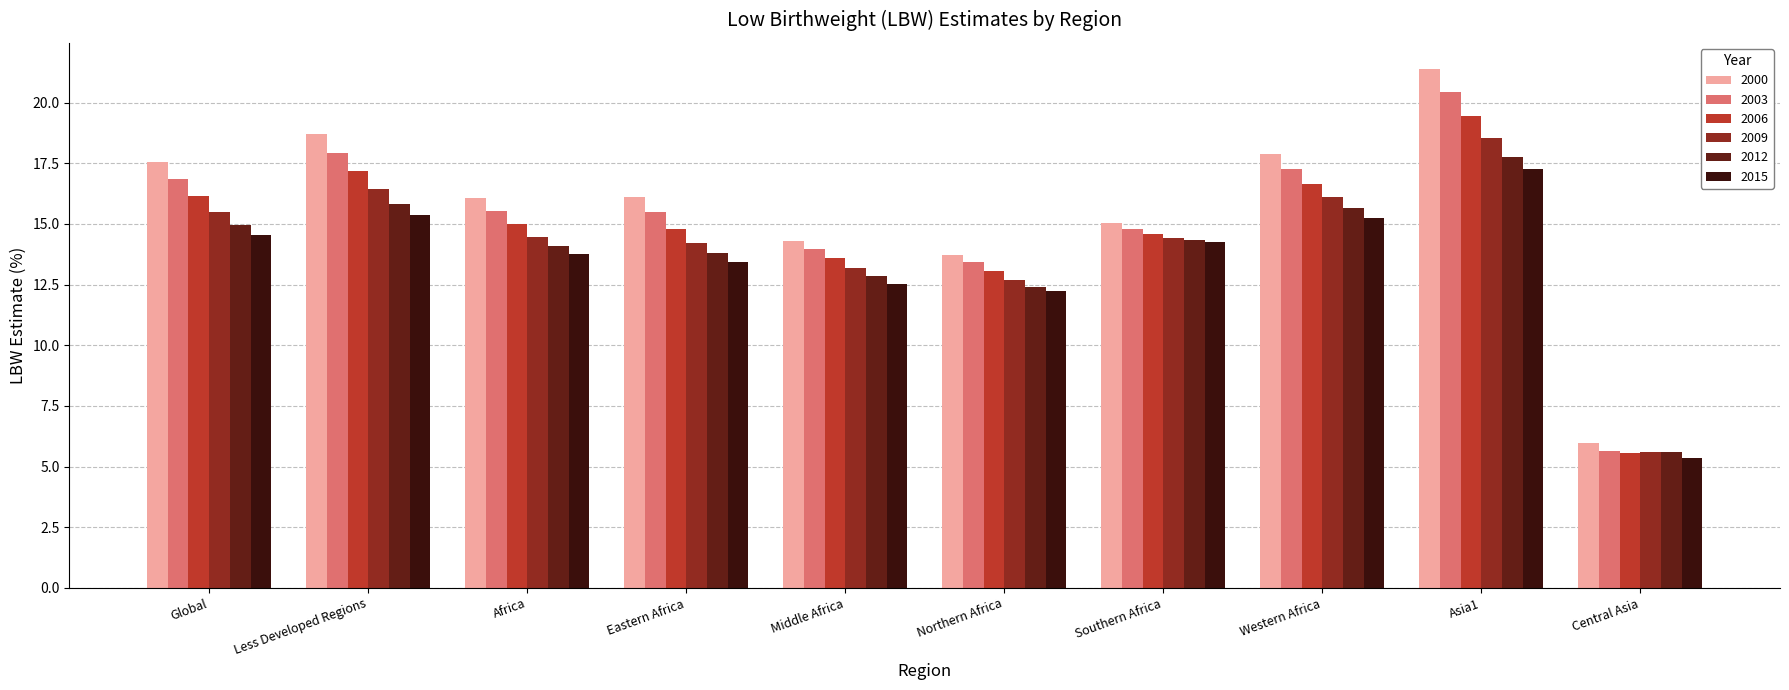

What is the difference between the highest and lowest values at Asia1?

4.1